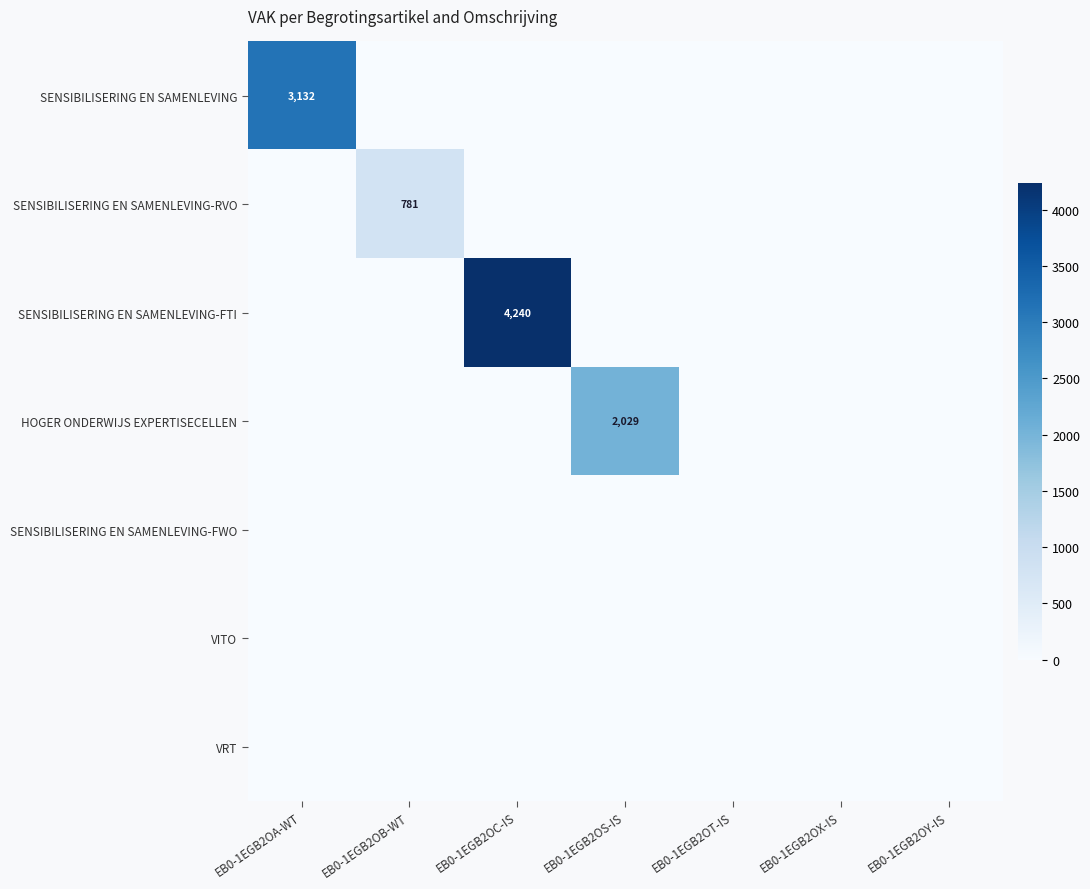

List the labels in order of HOGER ONDERWIJS EXPERTISECELLEN value, smallest first.

EB0-1EGB2OA-WT, EB0-1EGB2OB-WT, EB0-1EGB2OC-IS, EB0-1EGB2OT-IS, EB0-1EGB2OX-IS, EB0-1EGB2OY-IS, EB0-1EGB2OS-IS